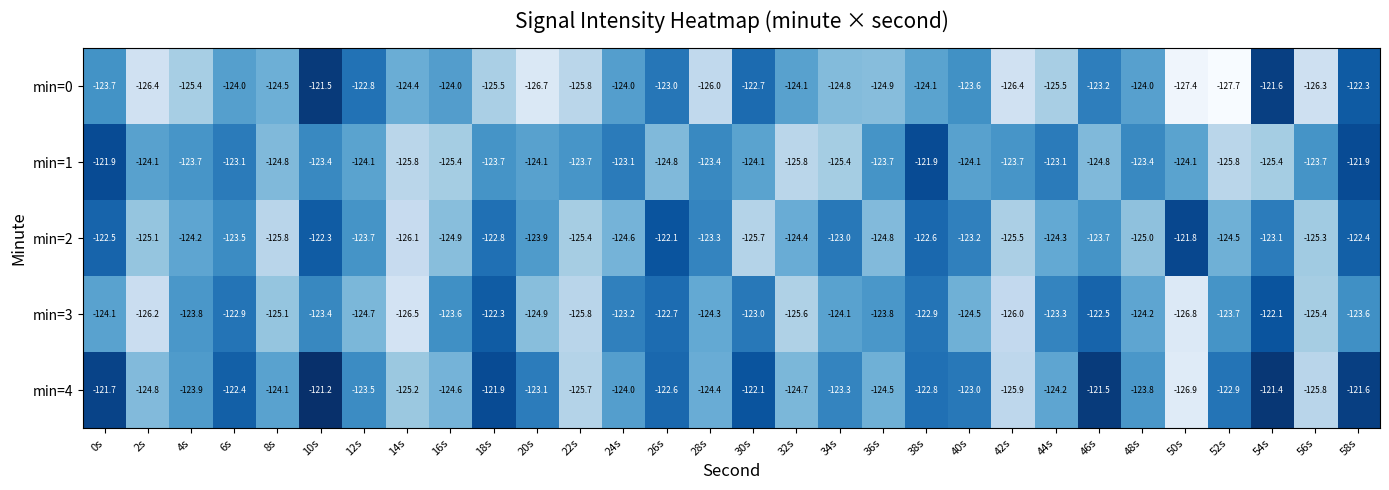

What is the minimum value for min=0?

-127.7